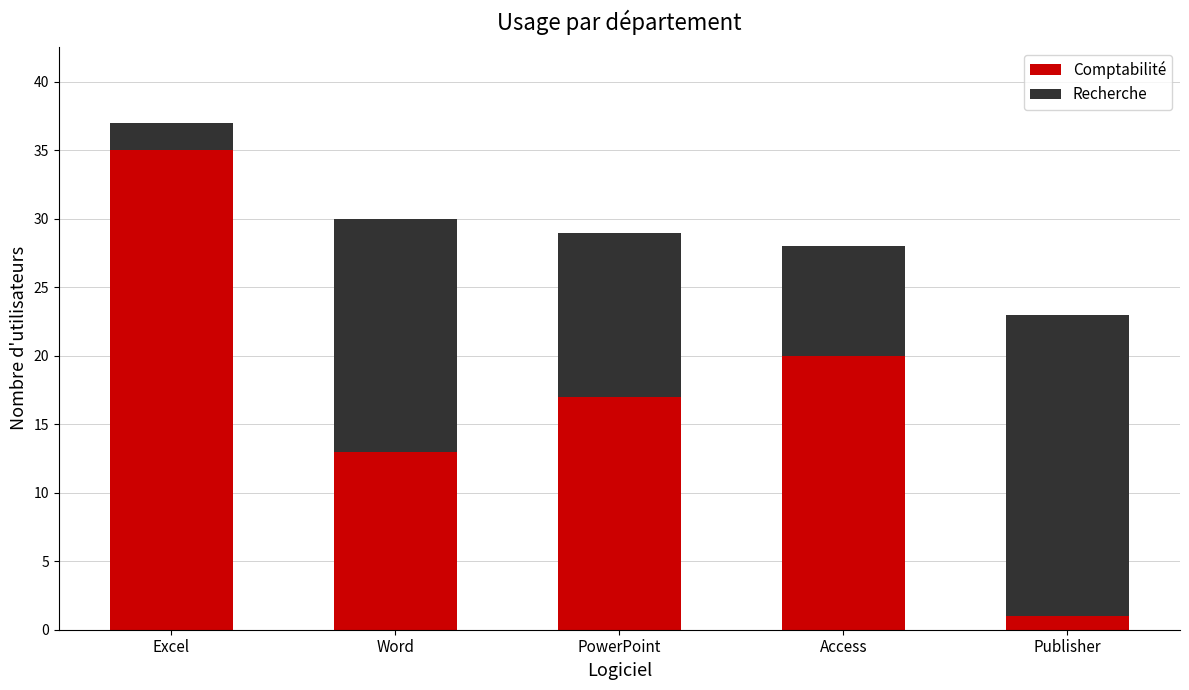

Rank the categories by Comptabilité value from lowest to highest.

Publisher, Word, PowerPoint, Access, Excel